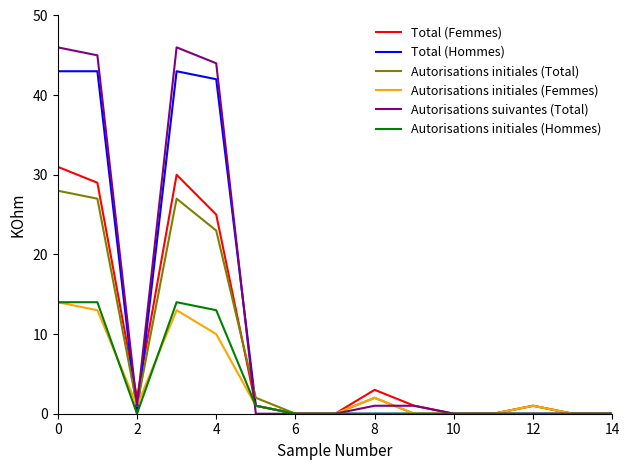

Which series has the widest spread of values?

Autorisations suivantes (Total)